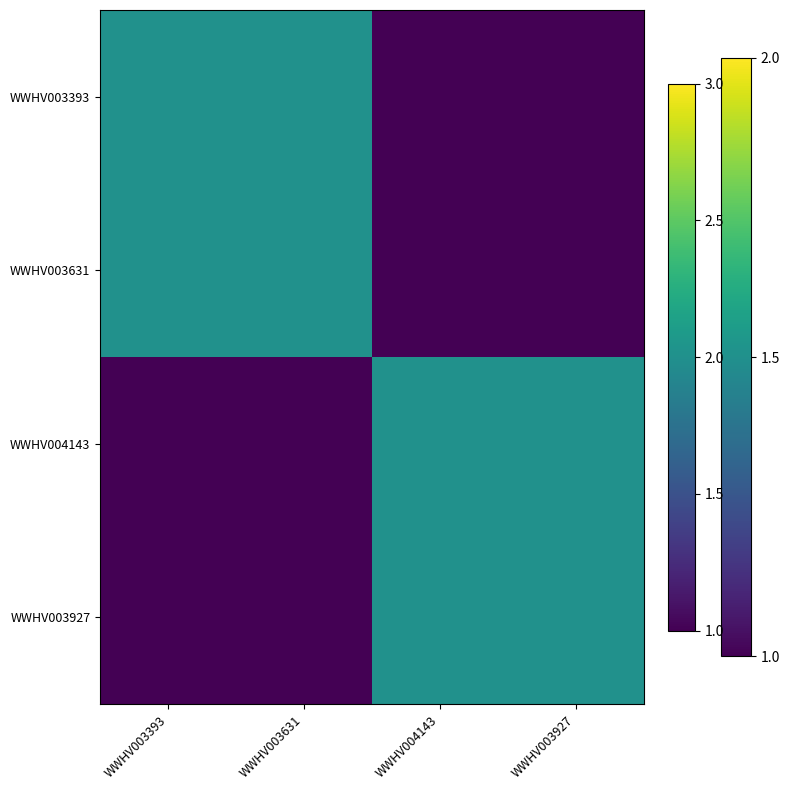

What is the minimum value shown in the chart?

1